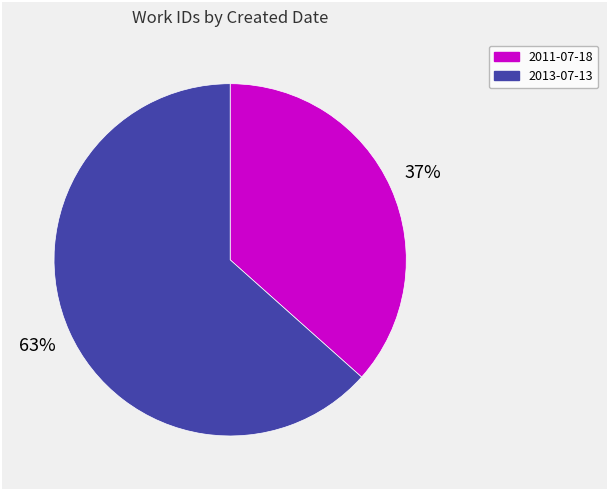

Rank the categories by value from lowest to highest.

2011-07-18, 2013-07-13